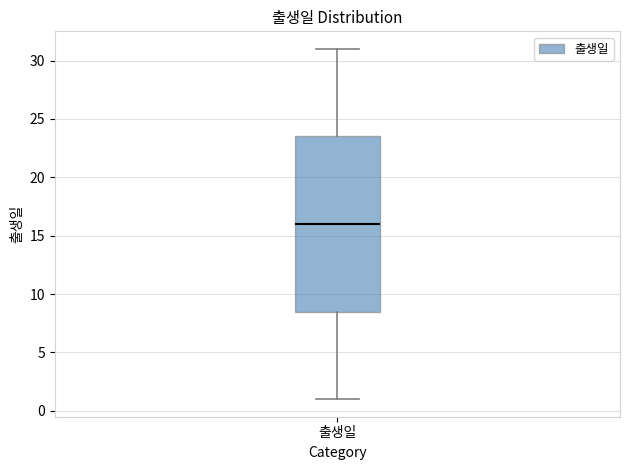

Where is the upper edge of the box for 출생일 on the y-axis? The values are not printed on the chart, so give them approximately, as read against the axis.

23.5